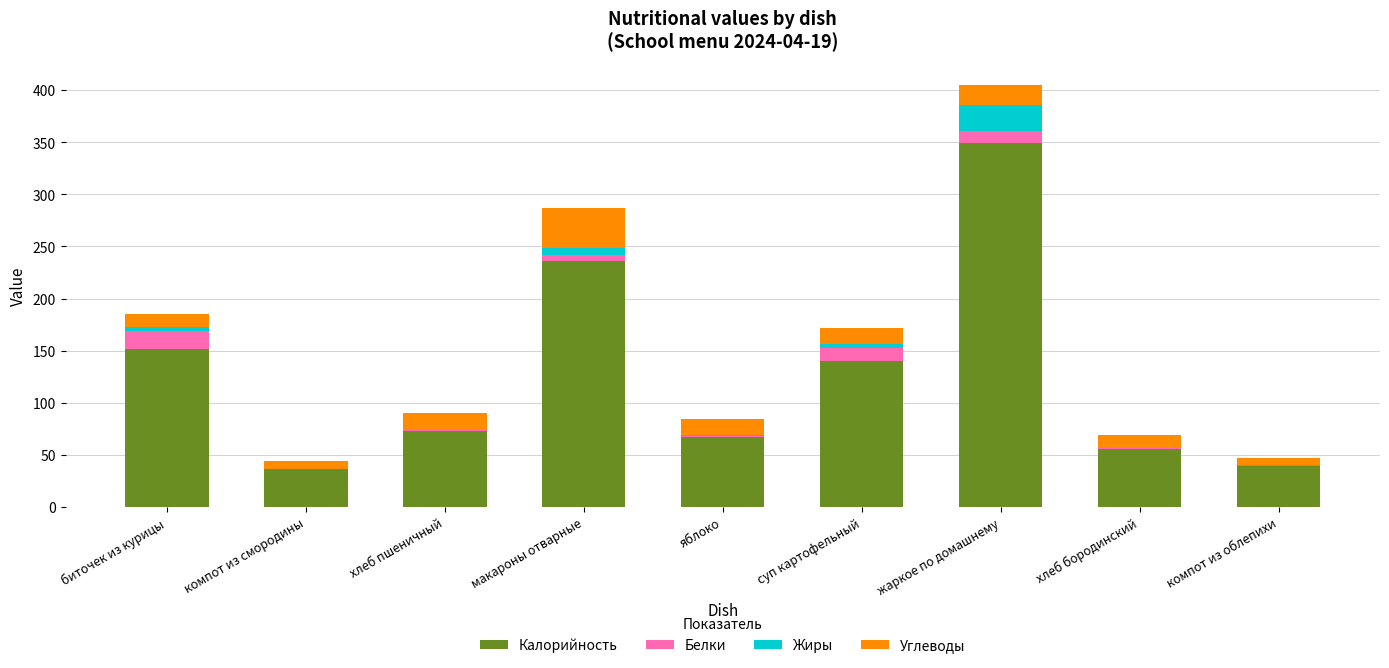

Count the number of categories in the chart.

9